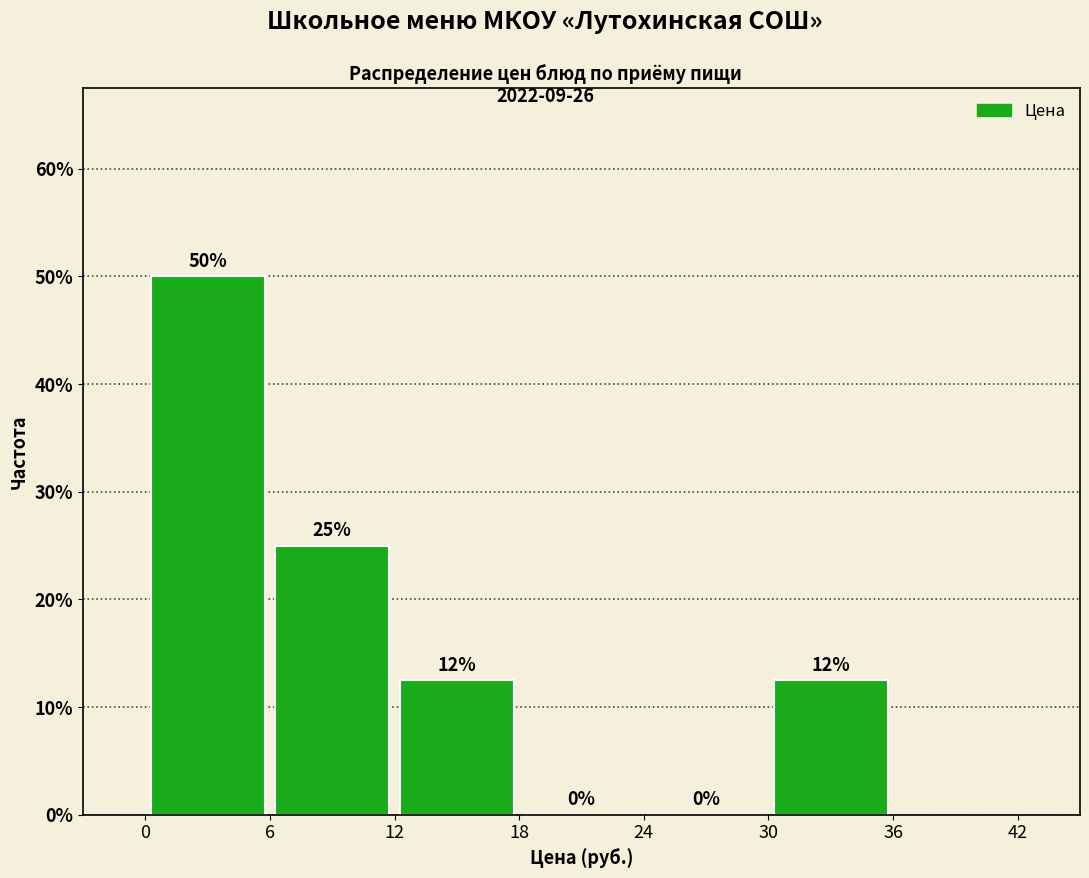

Which range on the x-axis has the tallest bar?

0 to 6